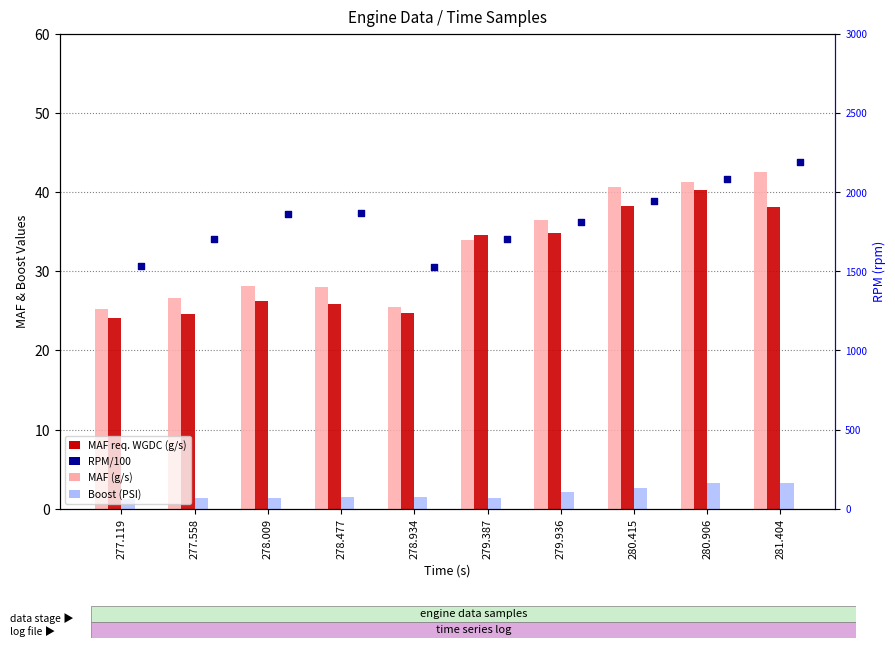

What are all the series names shown in the legend?

MAF req. WGDC (g/s), MAF (g/s), Boost (PSI), RPM (rpm) /100